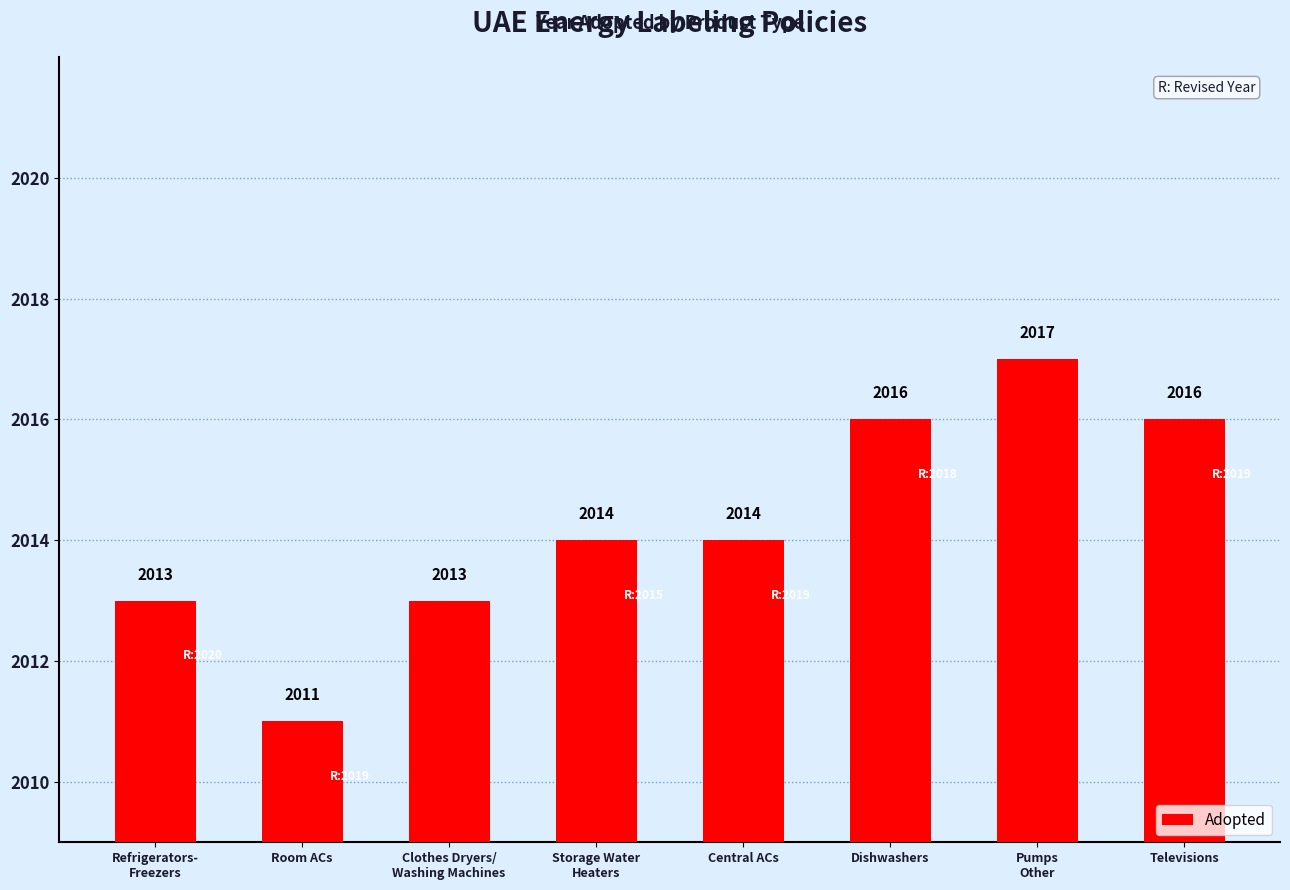

Reading left to right, list all the values displayed in this chart.

2013	2011	2013	2014	2014	2016	2017	2016